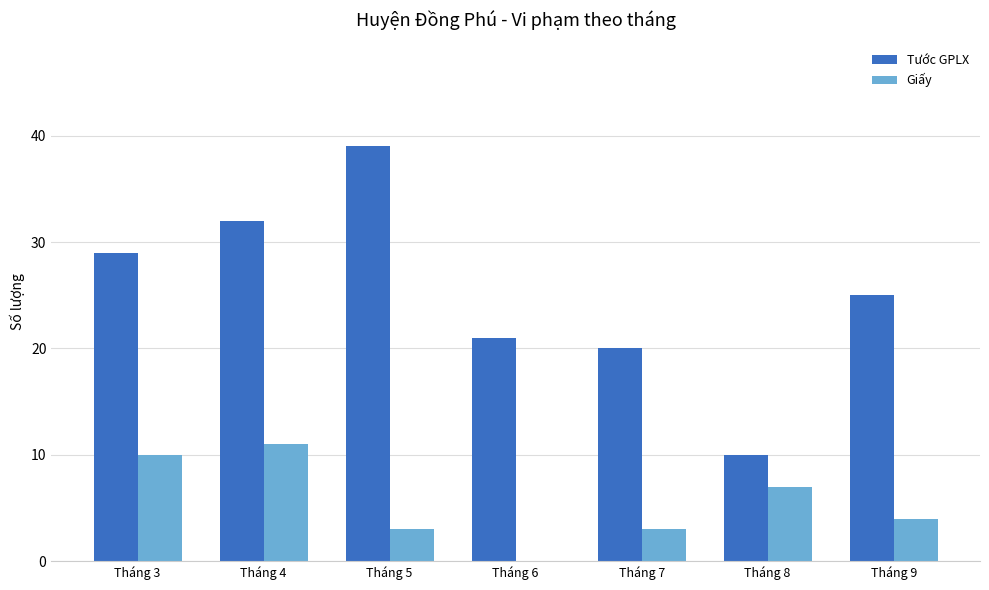

What is the sum of the Tước GPLX values at Tháng 6 and Tháng 9?

46